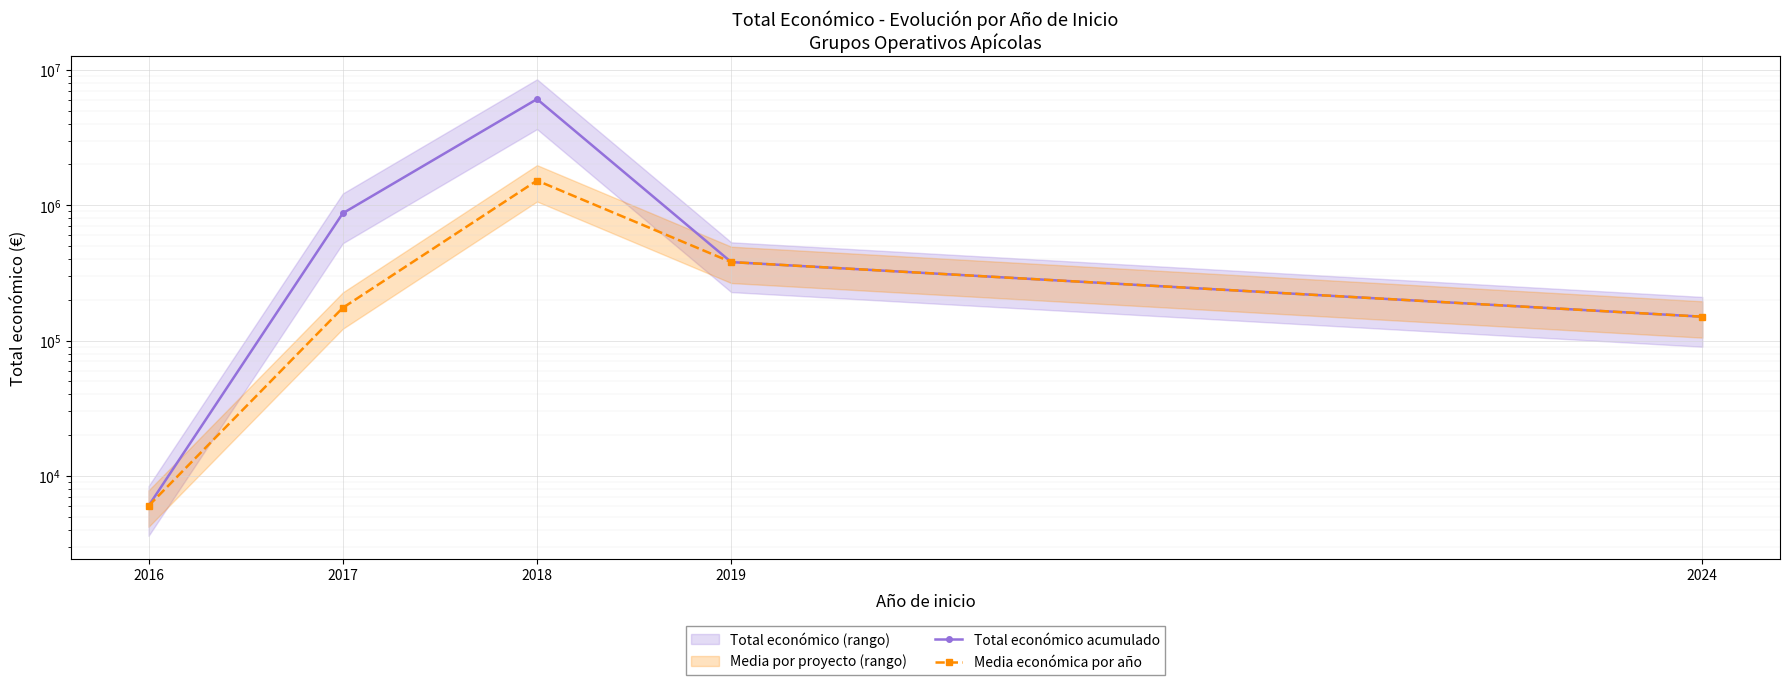

Reading left to right, extract all data points from this chart.

Total económico acumulado: 6000.0	872337.0	6087901.0	379920.0	150000.0
Media económica por año: 6000.0	174467.4	1521975.2	379920.0	150000.0